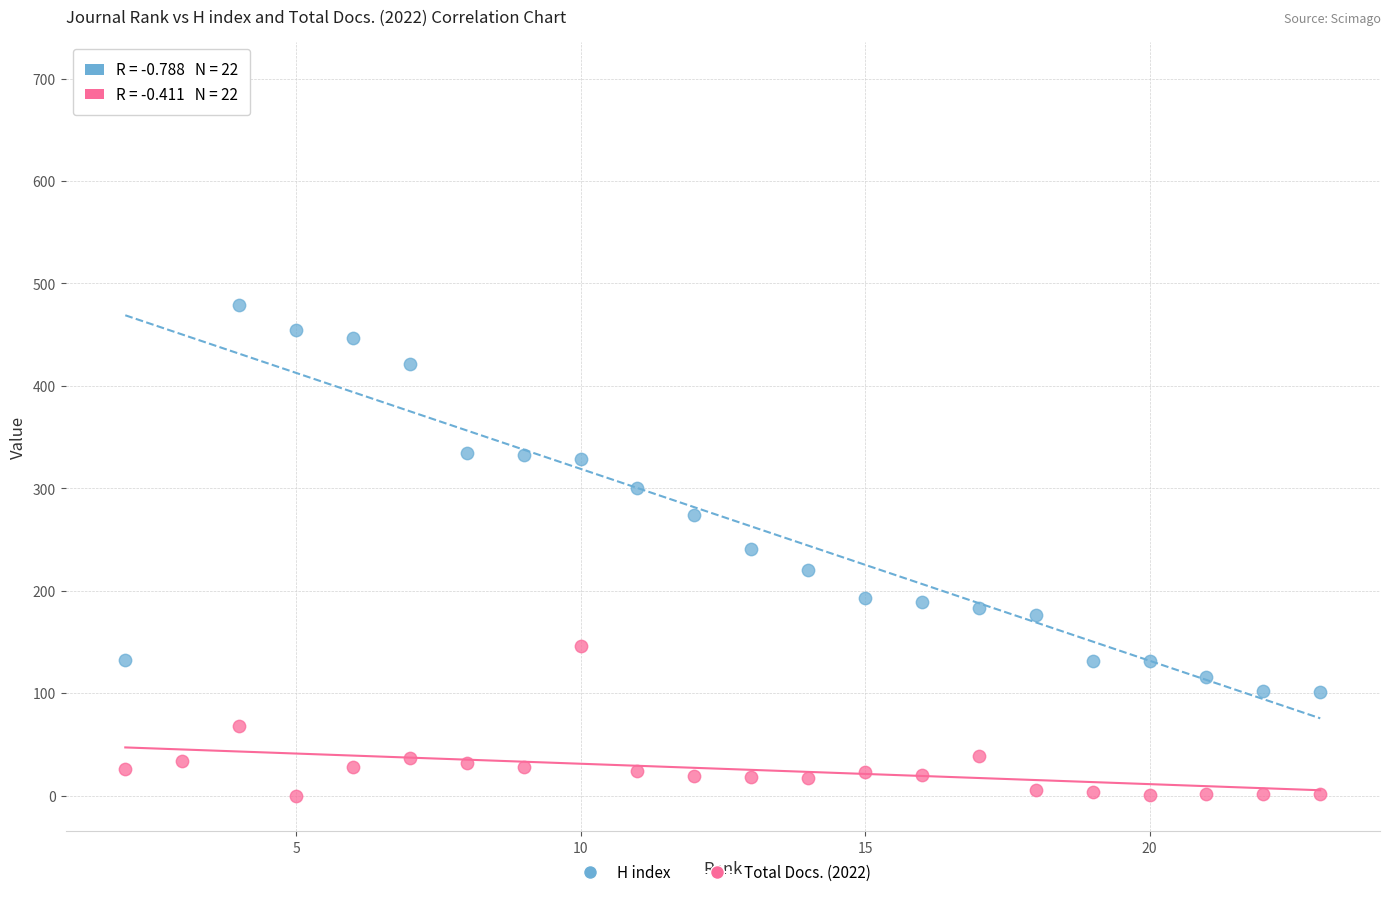

In the H index series, what Y value is closest to 401?

421